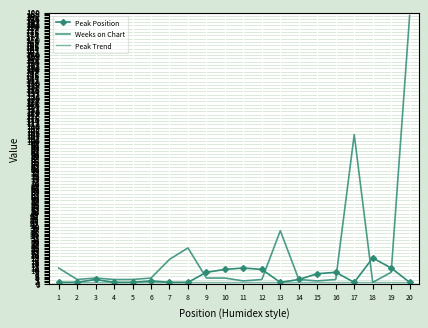

What is the difference between the second highest and second lowest values in the Peak Position series?

10